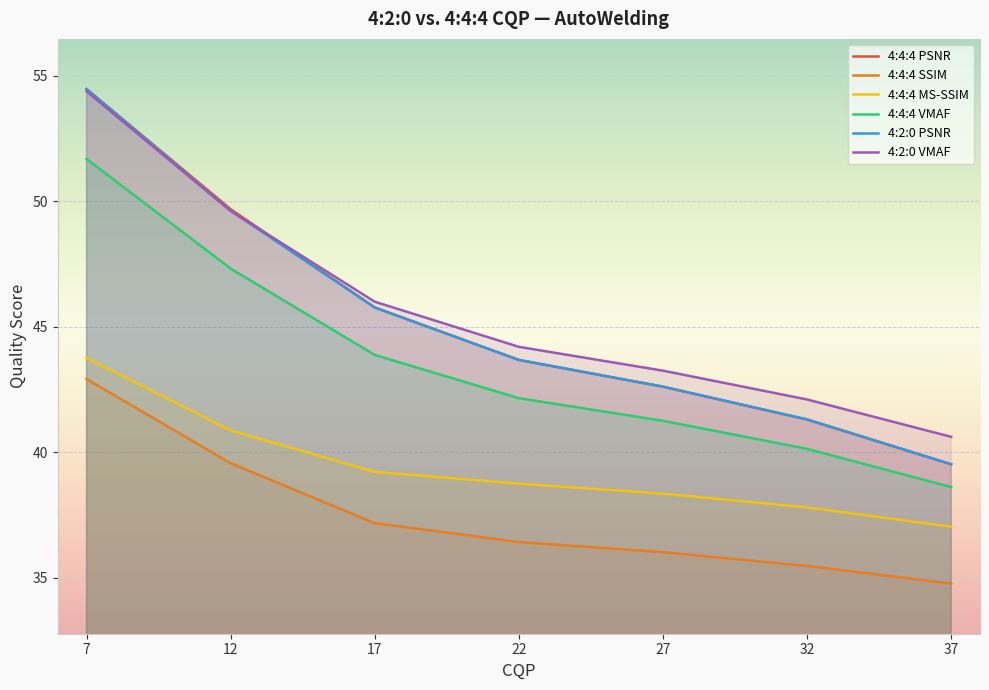

What is the value of the 4:2:0 VMAF point at the 4th from the left?

44.2